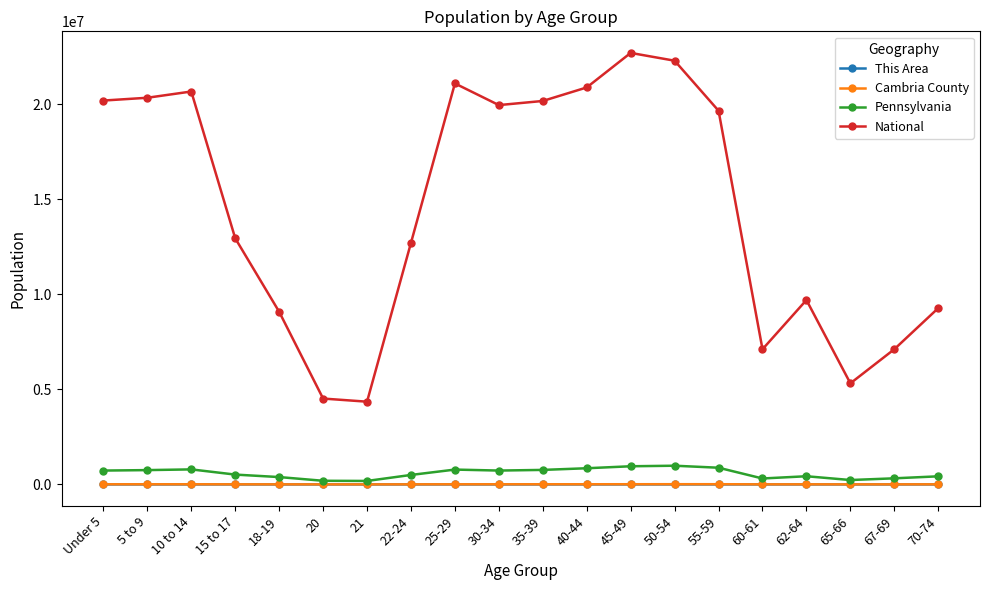

What is the maximum value for Pennsylvania?

984641